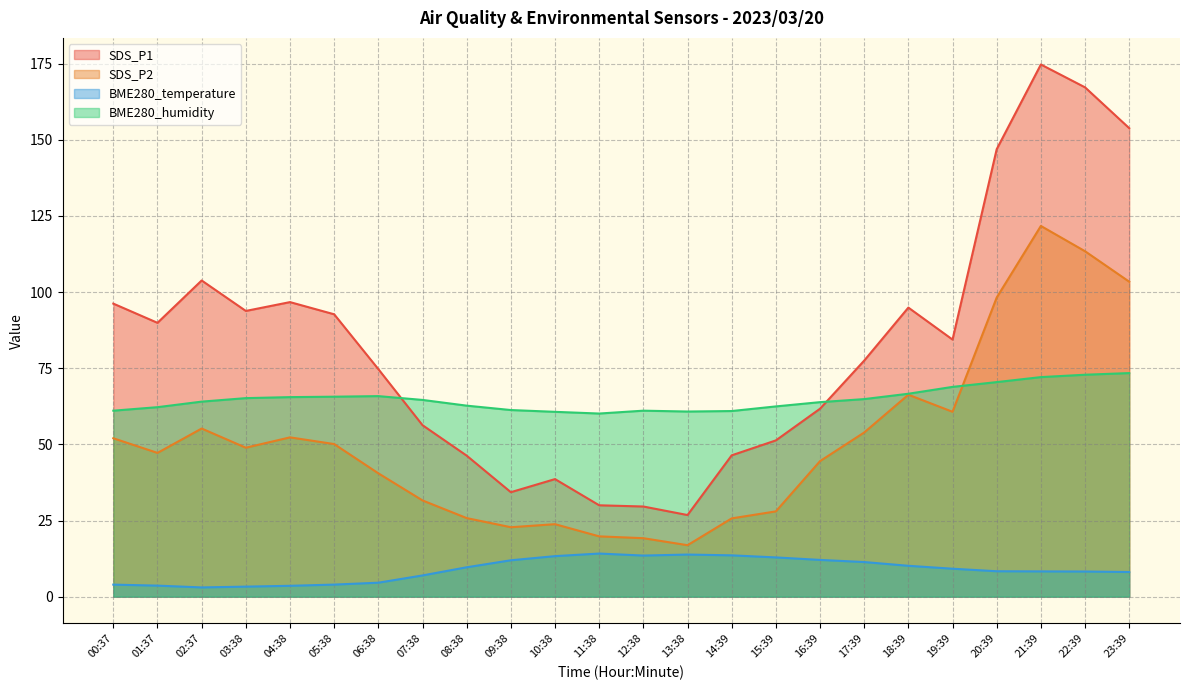

What is the value of the SDS_P2 point at the 14th from the left?

16.9